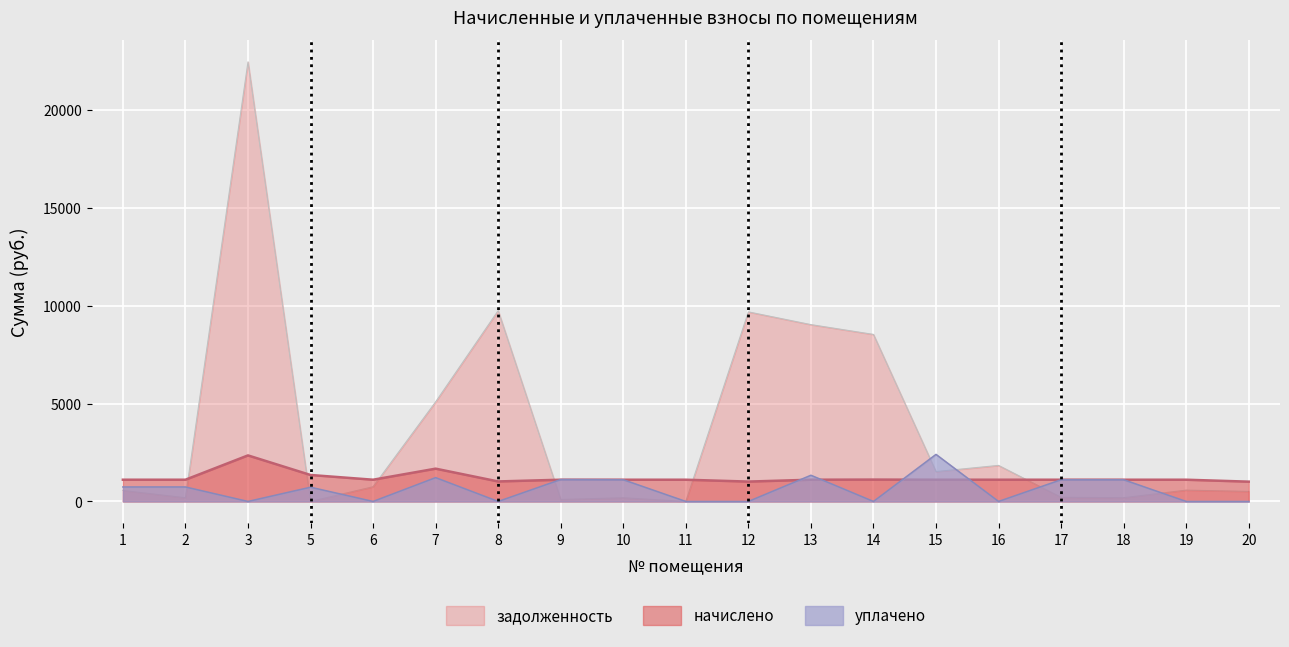

Rank the series at 18 from highest to lowest value.

начислено, уплачено, задолженность